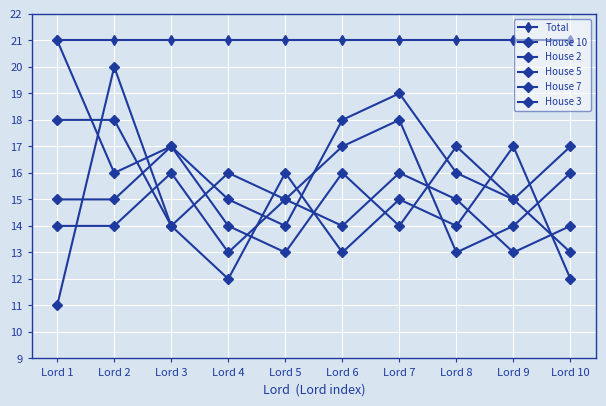

What is the difference between the maximum and minimum values in the House 7 series?

9